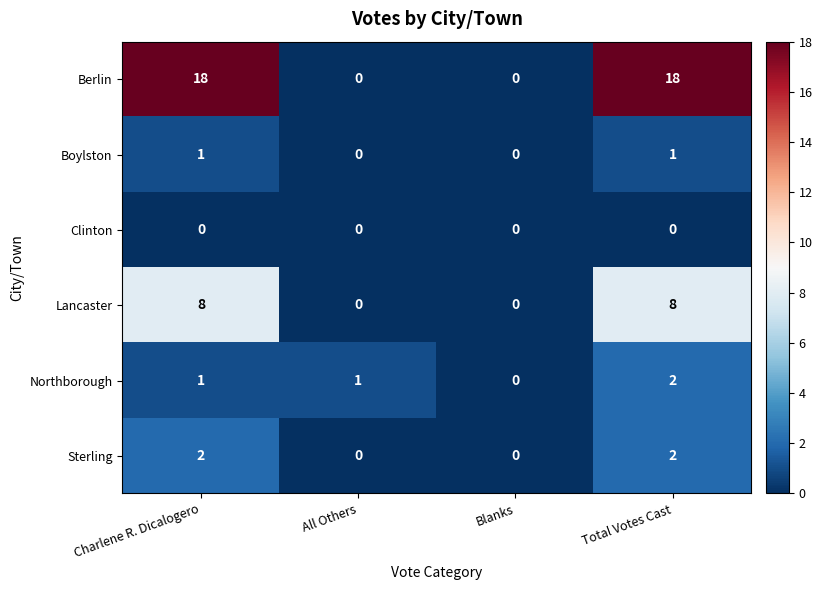

Reading left to right, extract all data points from this chart.

Berlin: 18	0	0	18
Boylston: 1	0	0	1
Clinton: 0	0	0	0
Lancaster: 8	0	0	8
Northborough: 1	1	0	2
Sterling: 2	0	0	2